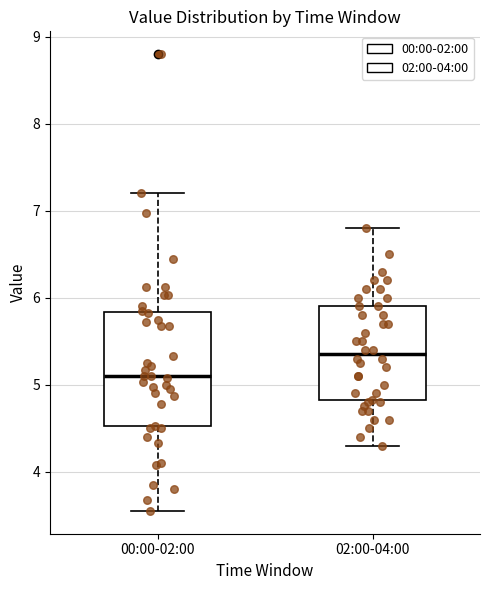

Reading left to right, transcribe this box plot: for each box, give where its median line is, the range the box spans, and where its two whiskers end, as read against the y-axis. The values are not printed on the chart, so give them approximately, as read against the axis.

00:00-02:00: median 5.1, box 4.5 to 5.8, whiskers 3.6 to 7.2
02:00-04:00: median 5.4, box 4.8 to 5.9, whiskers 4.3 to 6.8